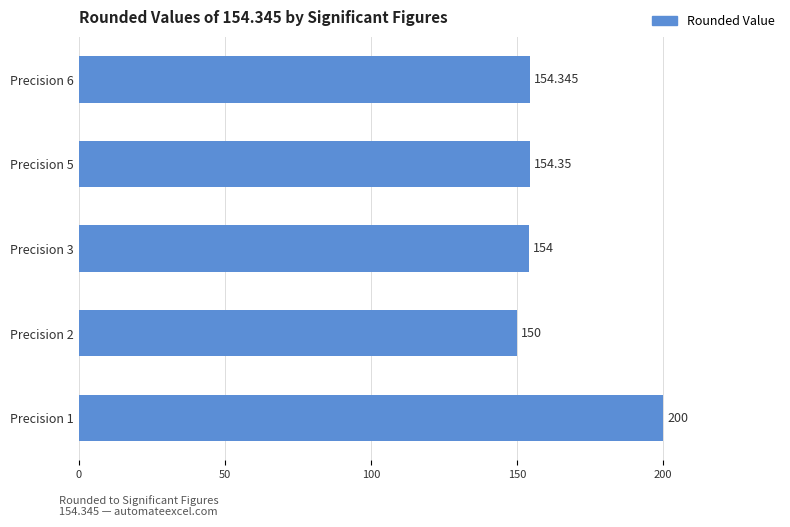

What is the sum of all values?

812.7